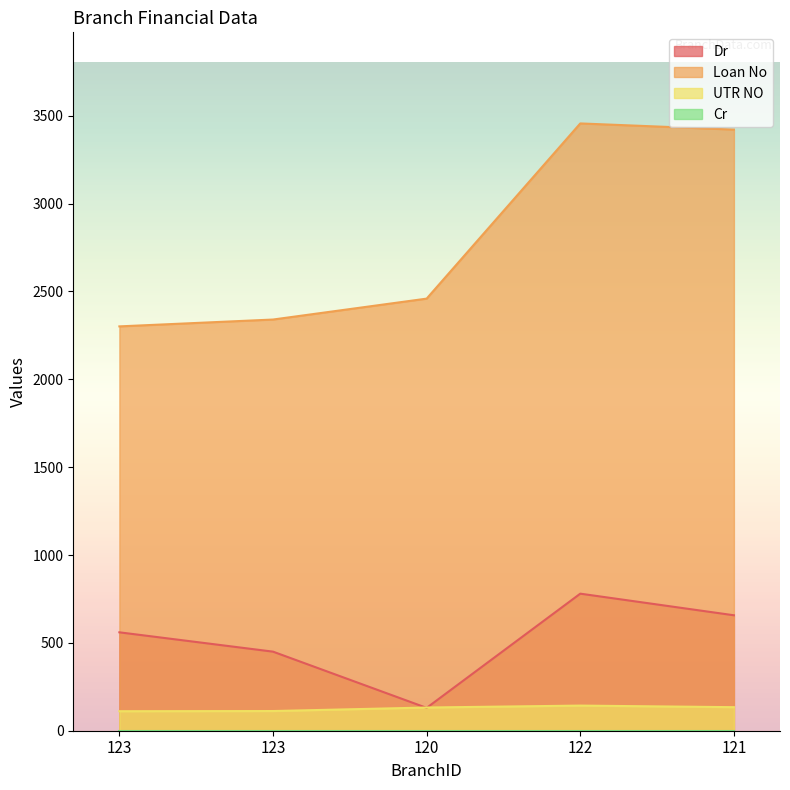

Rank the categories by Loan No value from lowest to highest.

123, 123, 120, 121, 122